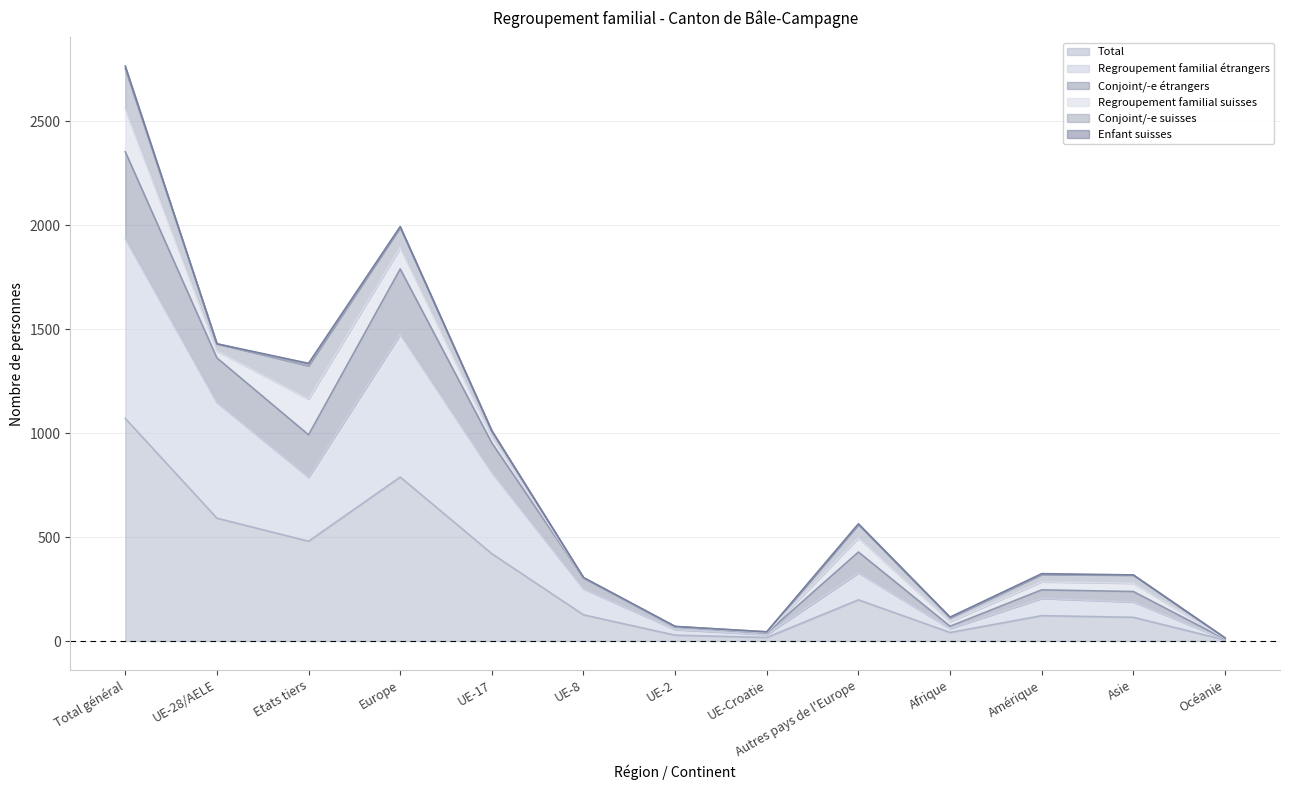

At which category does Total reach its first local valley?

Etats tiers